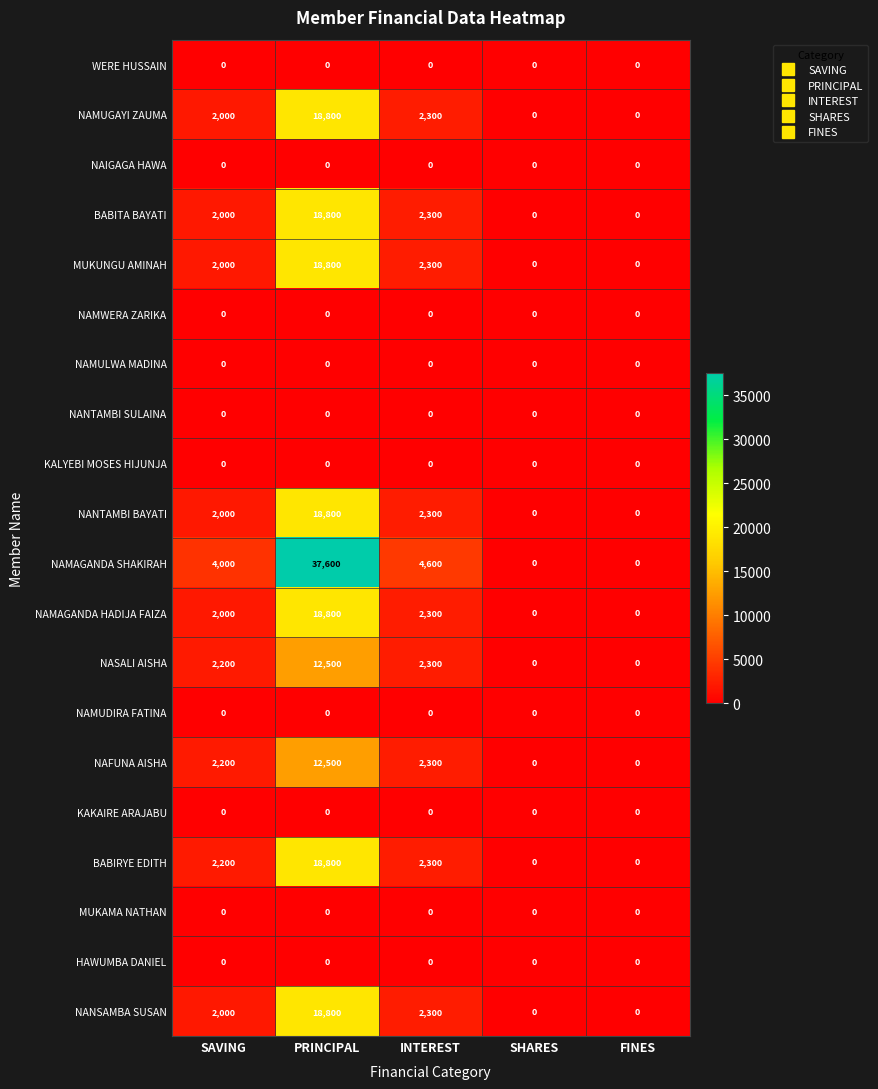

How many series are shown in this chart?

20